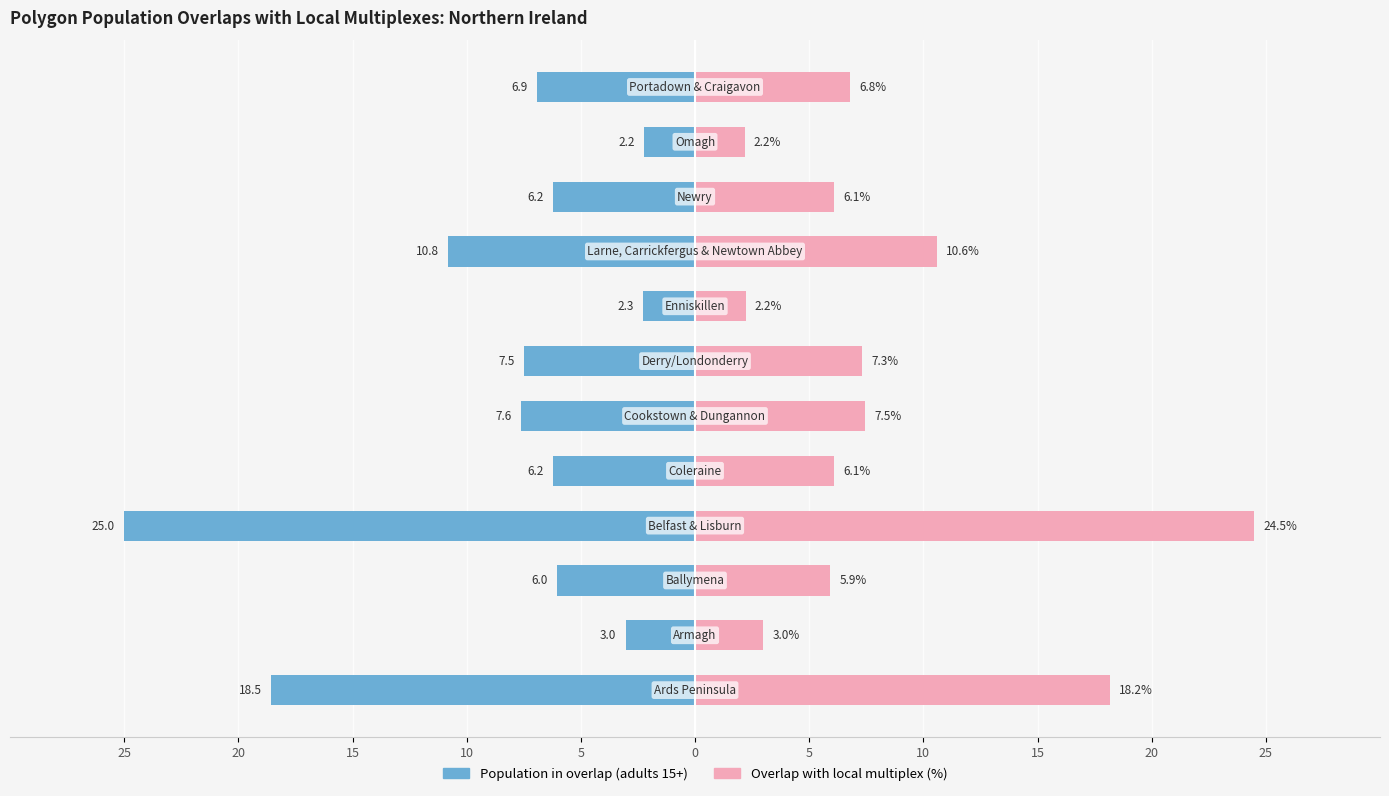

How many bars are there in total?

24